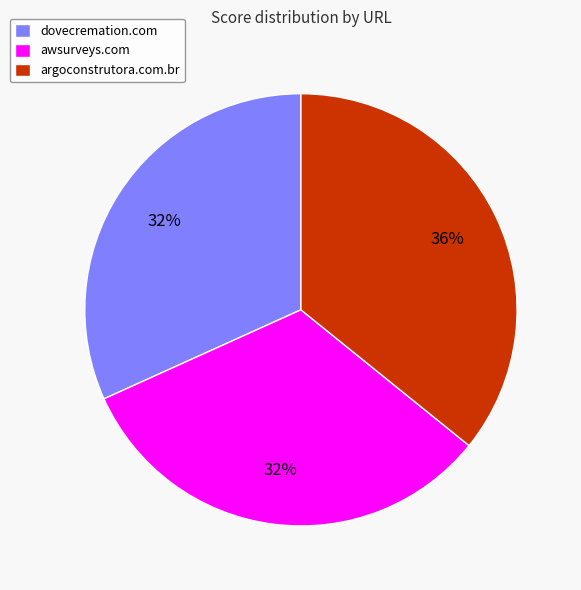

Do dovecremation.com and awsurveys.com together represent more than half of the pie?

Yes